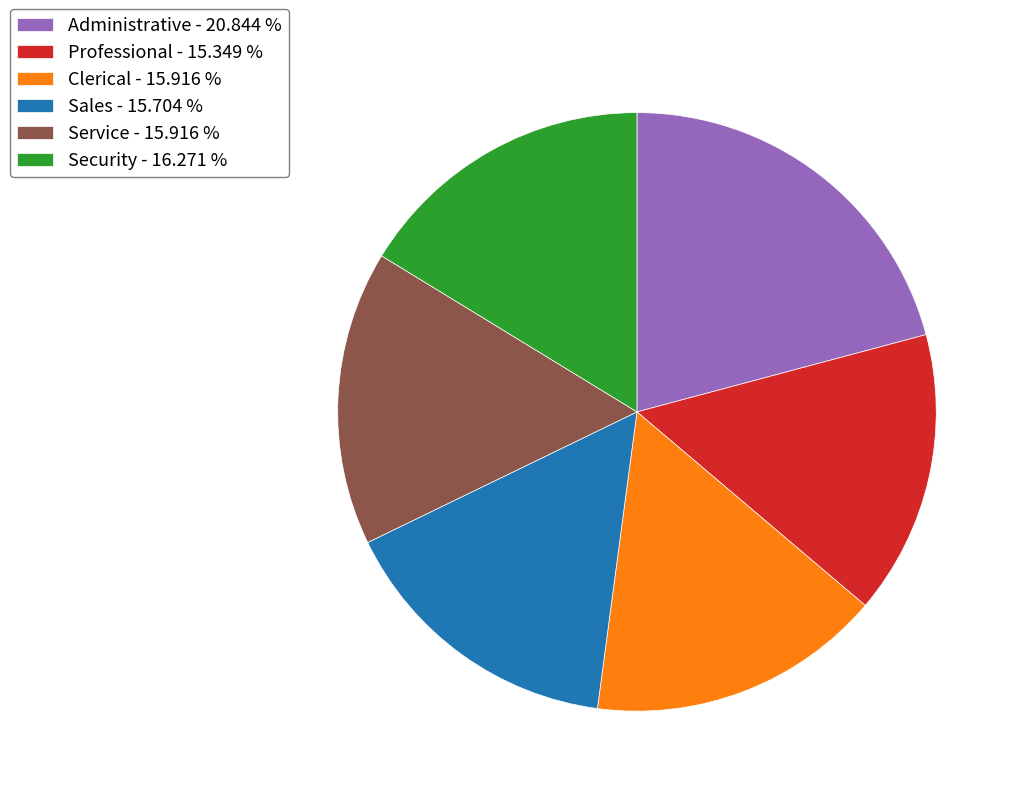

Do Service and Professional together represent more than half of the pie?

No